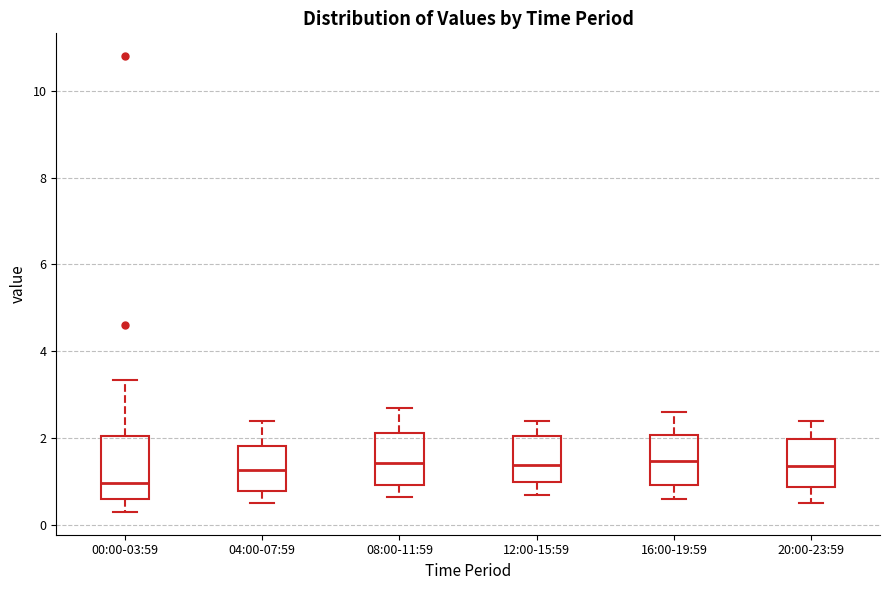

Which box's median line is the lowest?

00:00-03:59